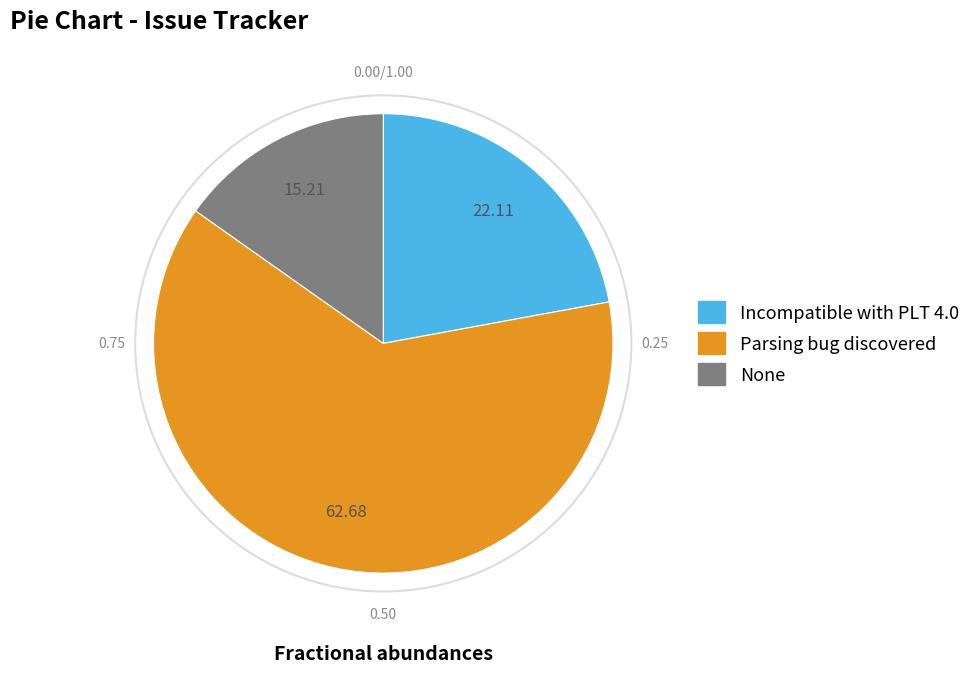

Does any single category account for the majority?

Yes